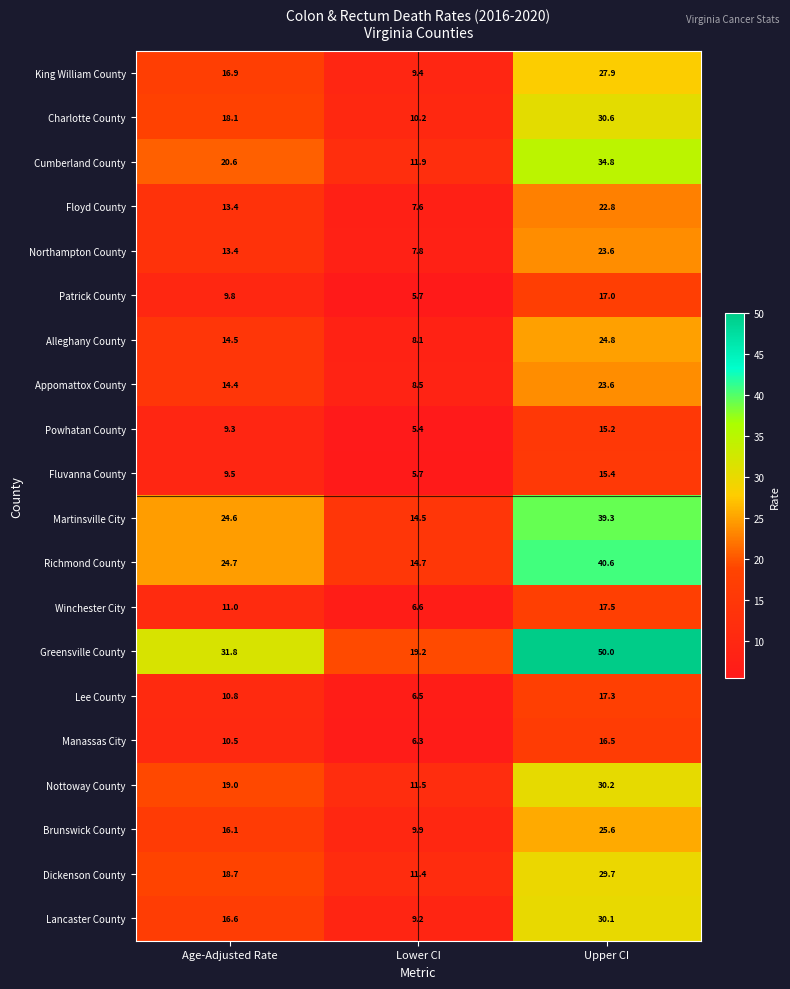

How many distinct data groups are displayed?

20